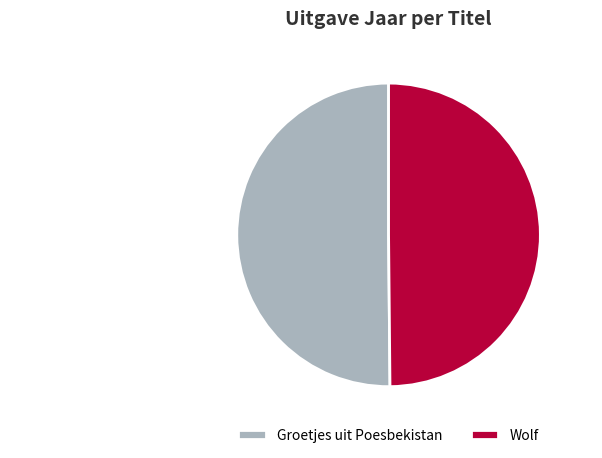

What percentage is the Wolf slice, to the nearest percent?

50%